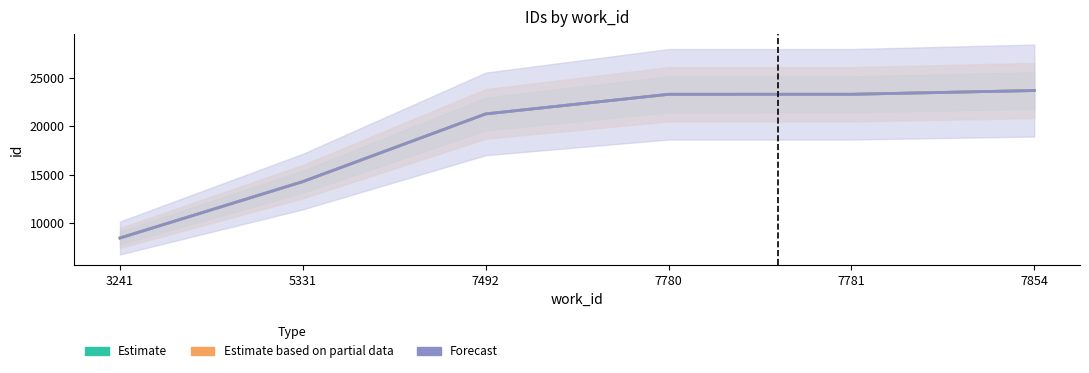

Reading right to left, extract all data points from this chart.

Estimate: 7854=23698.0	7781=23311.0	7780=23309.0	7492=21288.0	5331=14307.0	3241=8493.0
Estimate based on partial data: 7854=23698.0	7781=23311.0	7780=23309.5	7492=21288.0	5331=14309.5	3241=8494.0
Forecast: 7854=23698.0	7781=23311.0	7780=23310.0	7492=21288.0	5331=14312.0	3241=8495.0